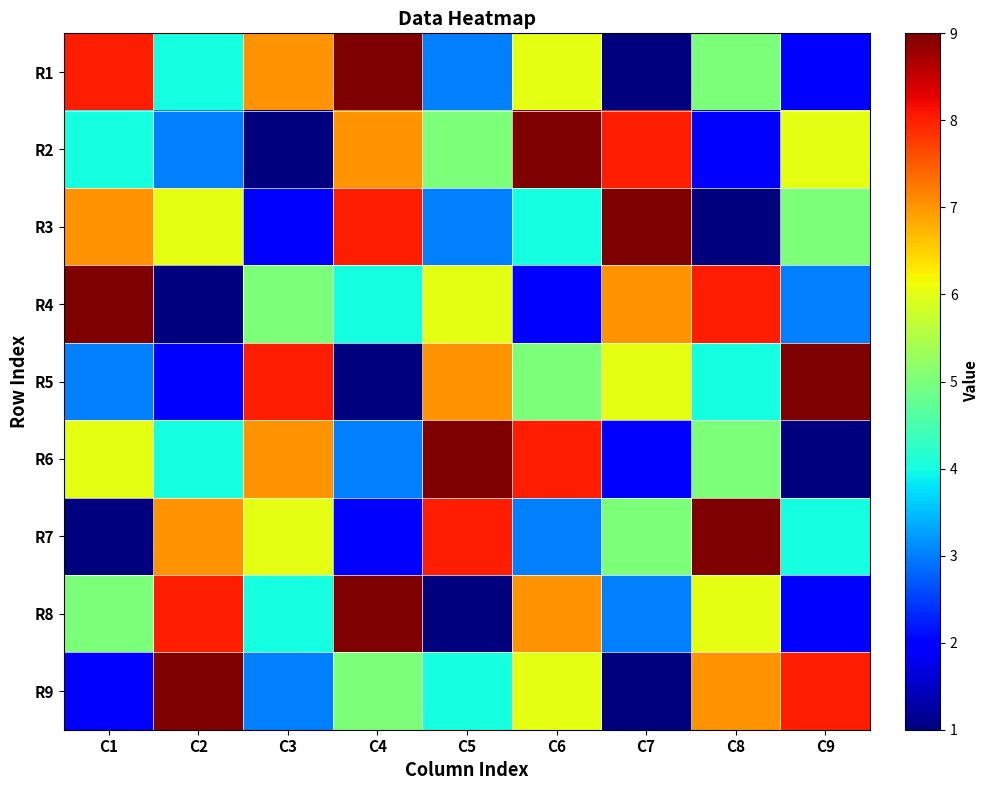

Reading left to right, transcribe all the data shown in this chart.

R1: C1=8	C2=4	C3=7	C4=9	C5=3	C6=6	C7=1	C8=5	C9=2
R2: C1=4	C2=3	C3=1	C4=7	C5=5	C6=9	C7=8	C8=2	C9=6
R3: C1=7	C2=6	C3=2	C4=8	C5=3	C6=4	C7=9	C8=1	C9=5
R4: C1=9	C2=1	C3=5	C4=4	C5=6	C6=2	C7=7	C8=8	C9=3
R5: C1=3	C2=2	C3=8	C4=1	C5=7	C6=5	C7=6	C8=4	C9=9
R6: C1=6	C2=4	C3=7	C4=3	C5=9	C6=8	C7=2	C8=5	C9=1
R7: C1=1	C2=7	C3=6	C4=2	C5=8	C6=3	C7=5	C8=9	C9=4
R8: C1=5	C2=8	C3=4	C4=9	C5=1	C6=7	C7=3	C8=6	C9=2
R9: C1=2	C2=9	C3=3	C4=5	C5=4	C6=6	C7=1	C8=7	C9=8